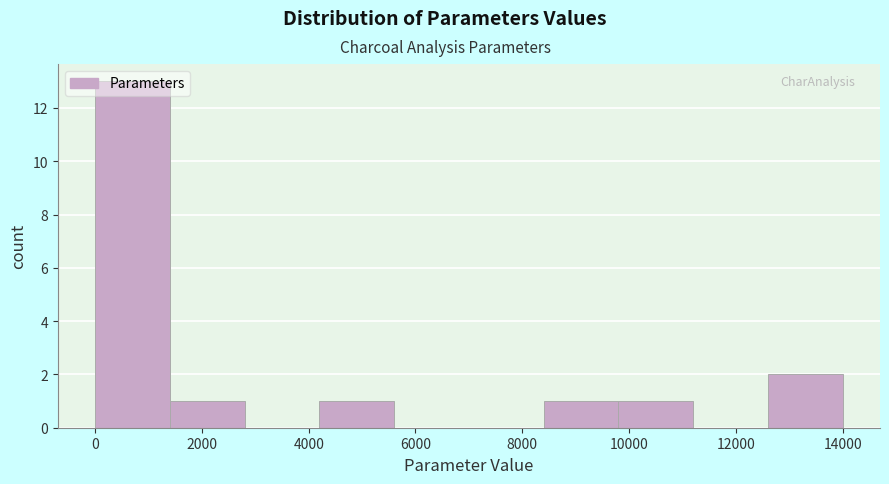

Reading left to right, list every bar in this chart as the range it spans on the x-axis followed by its height. Neither the bar edges nor the heights are printed on the chart, so give them approximately, as read against the axes.

0 to 1400: 13
1400 to 2800: 1
2800 to 4200: 0
4200 to 5600: 1
5600 to 7000: 0
7000 to 8400: 0
8400 to 9800: 1
9800 to 11200: 1
11200 to 12600: 0
12600 to 14000: 2